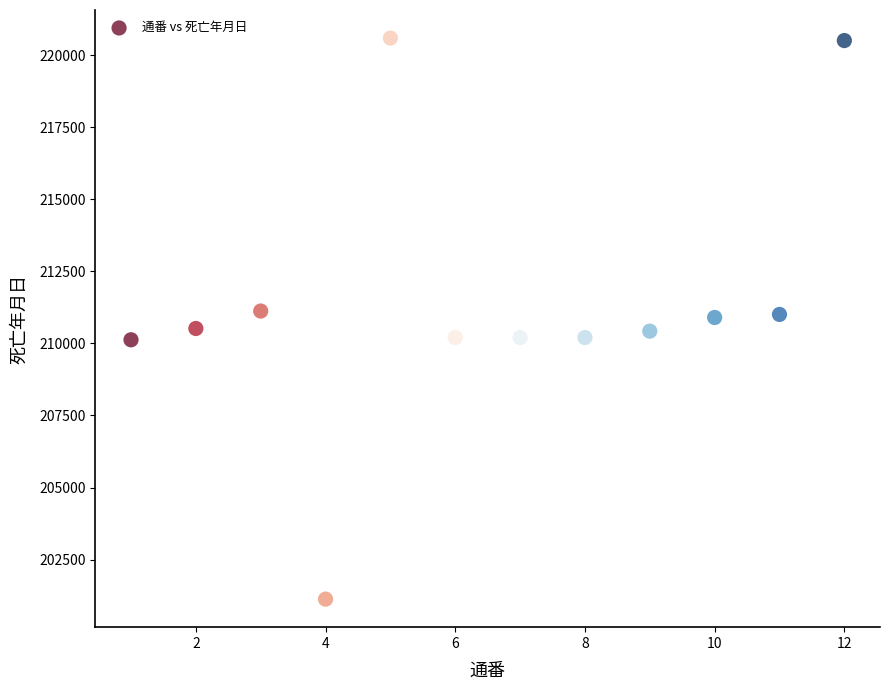

What is the average Y value?

211414